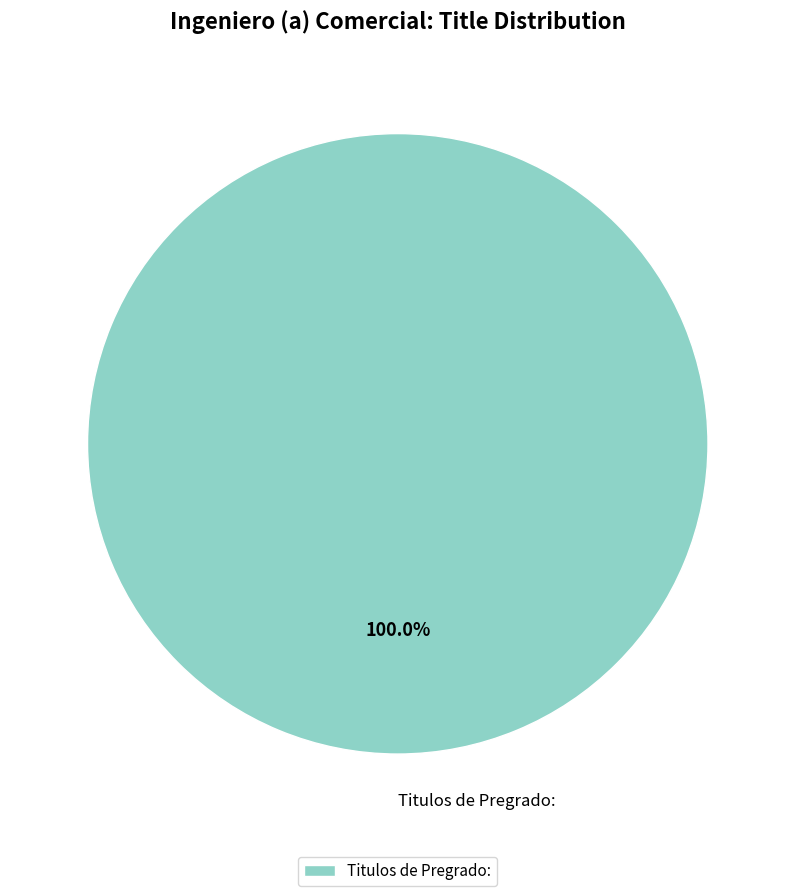

Which category accounts for the majority?

Titulos de Pregrado: